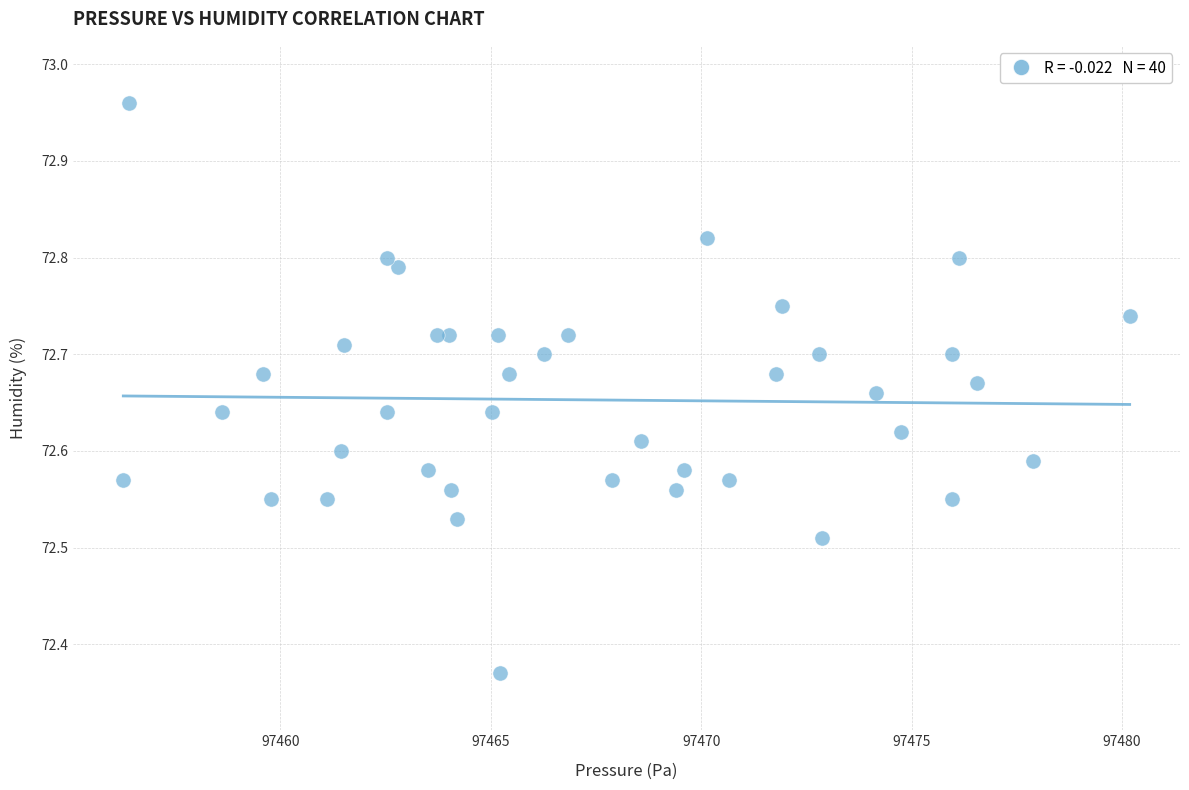

What is the range of Y values (max minus min)?

0.6